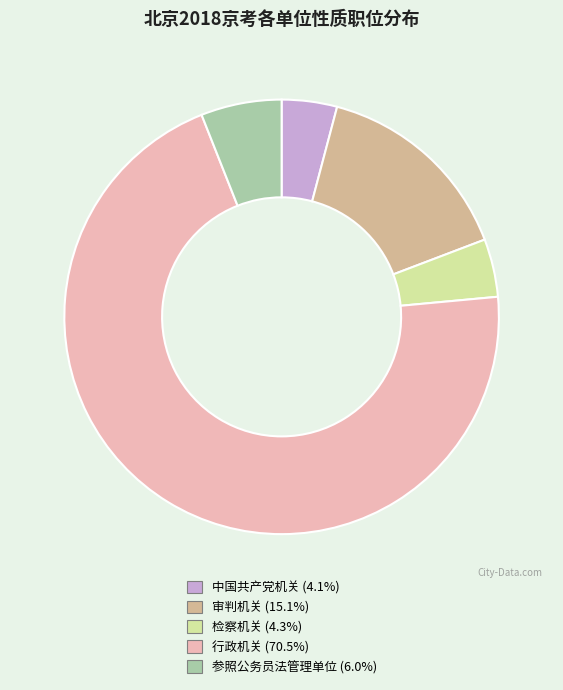

Which category has the biggest portion of the pie?

行政机关